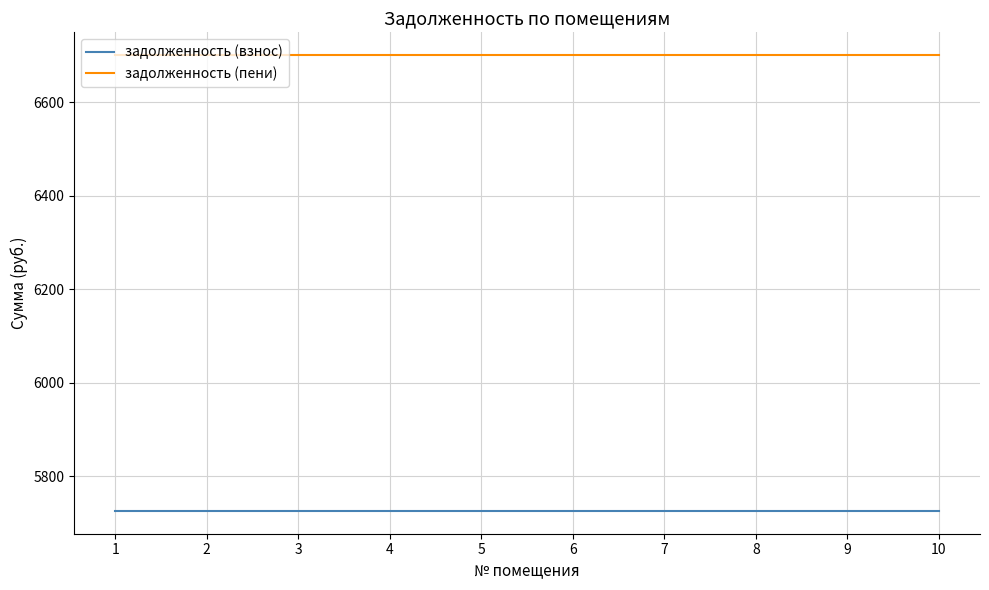

What is the average value of the задолженность (пени) series?

6700.5